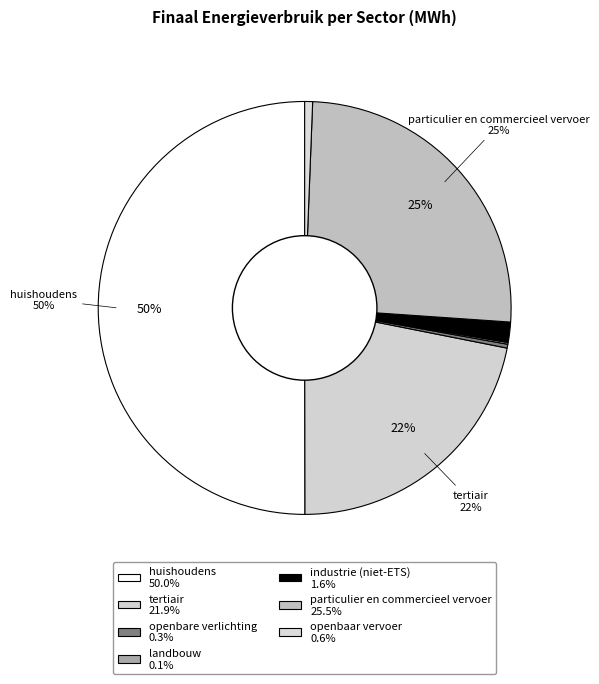

Which category has the smallest portion of the pie?

landbouw